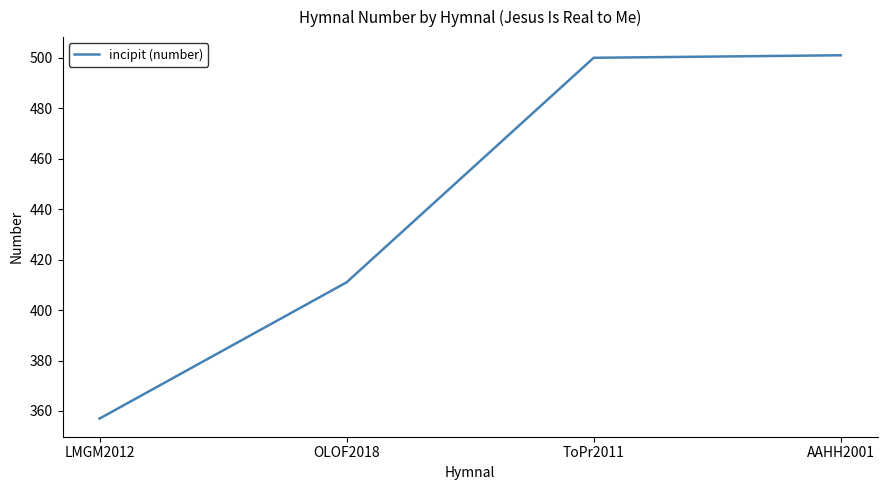

Where is the data nearest to the value 429?

OLOF2018